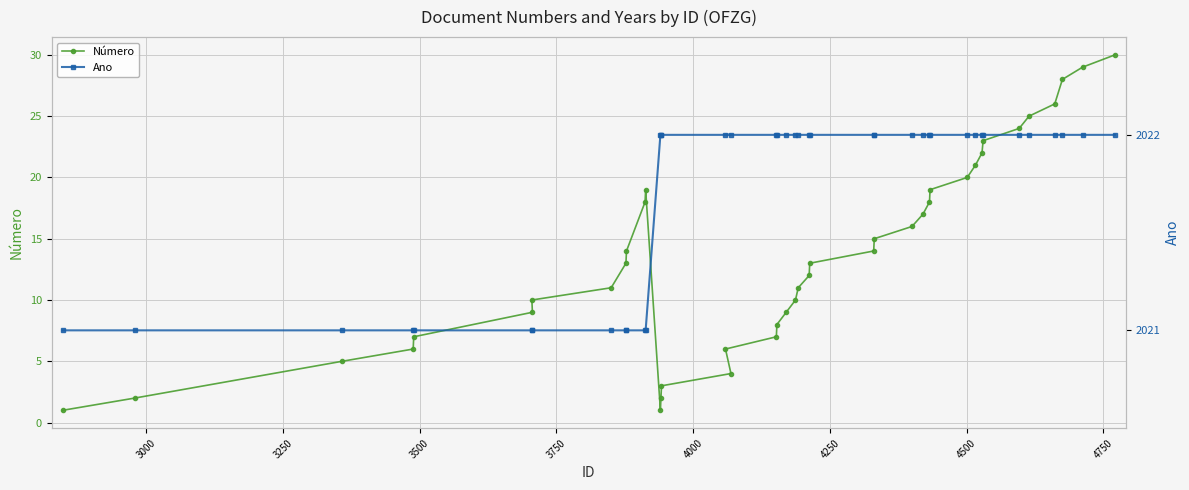

How many data points in Número are less than 13?

19